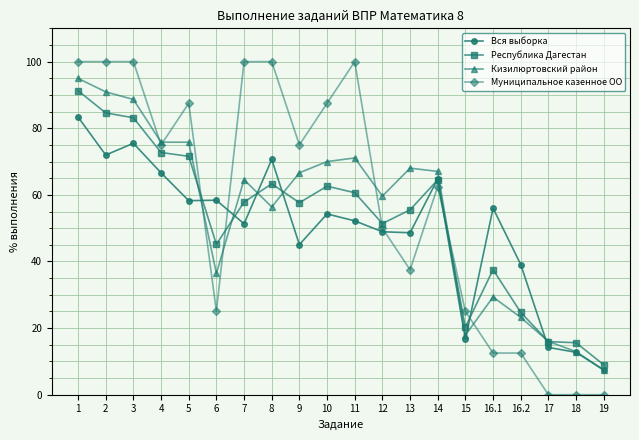

Is it true that Муниципальное казенное ОО equals 18.5 at 16.1?

False